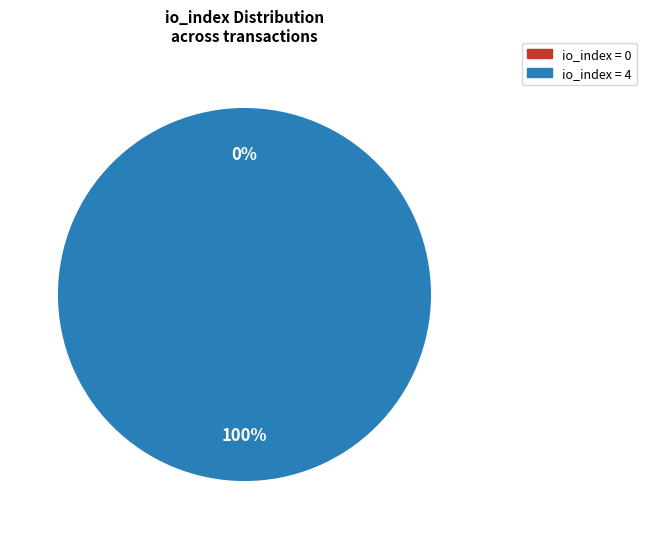

What percentage do io_index=4 and io_index=0 together represent?

100.0%